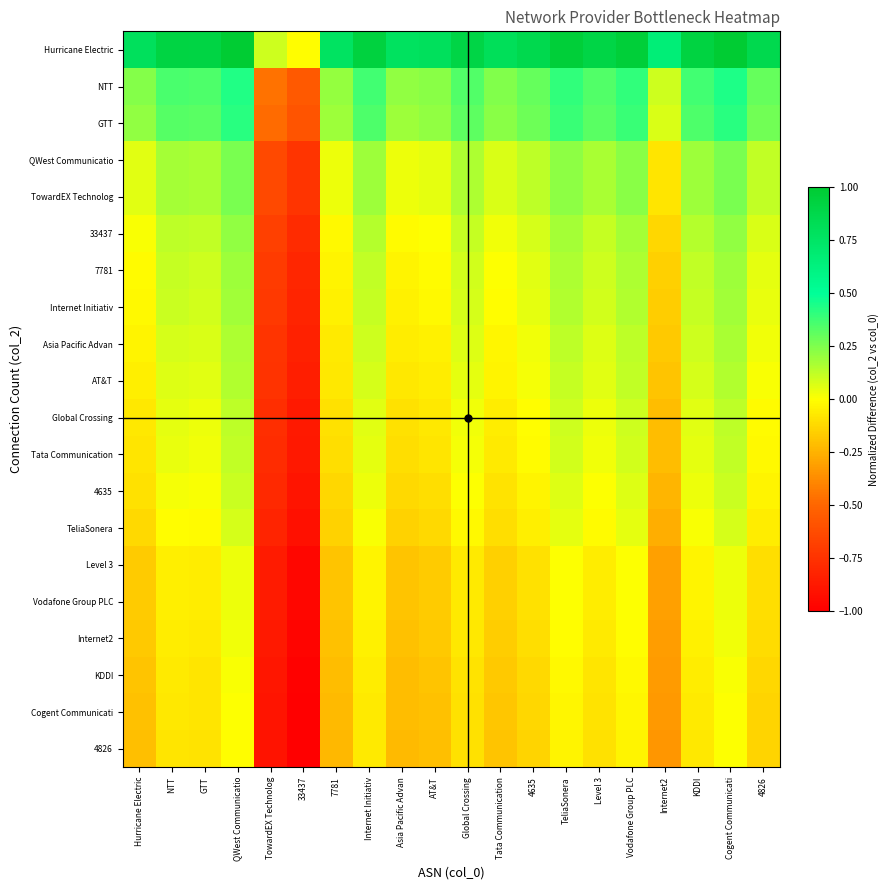

At which category is the sum across all series the highest?

Cogent Communicati